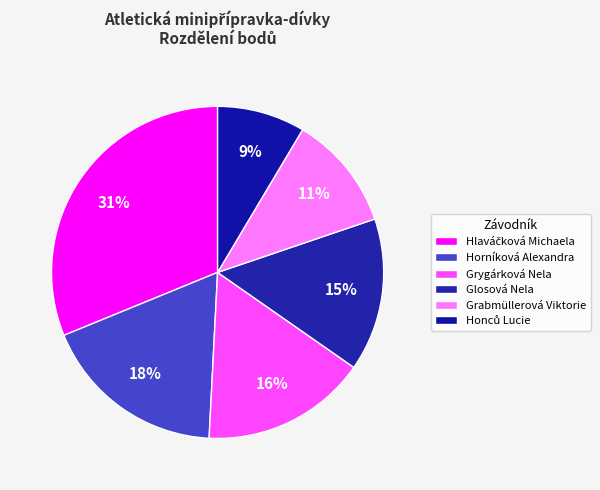

Is it true that Hlaváčková Michaela is 31% of the pie?

True